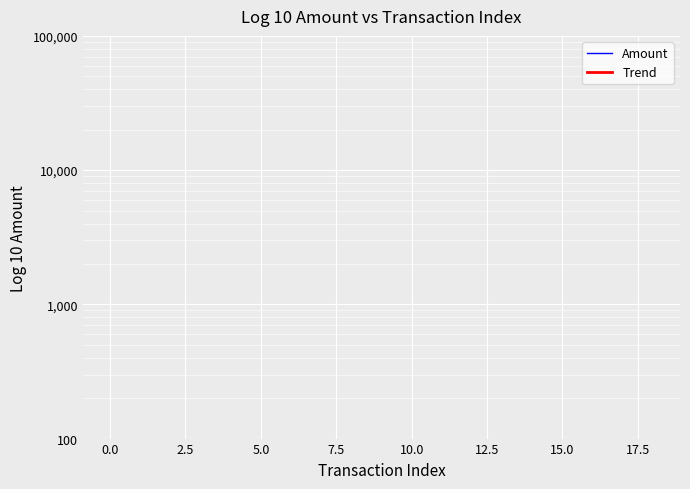

Is the value of Amount at 17 greater than the value of Trend at 15.0?

Yes